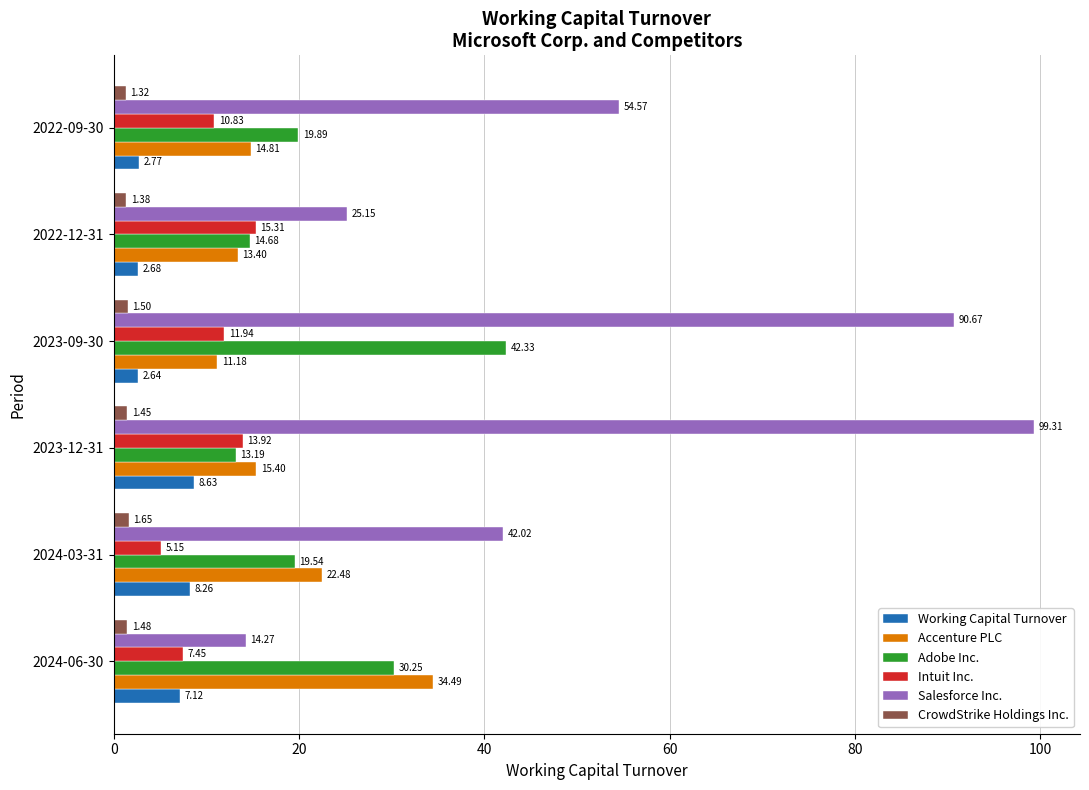

How many values in the Intuit Inc. series are below 11?

3